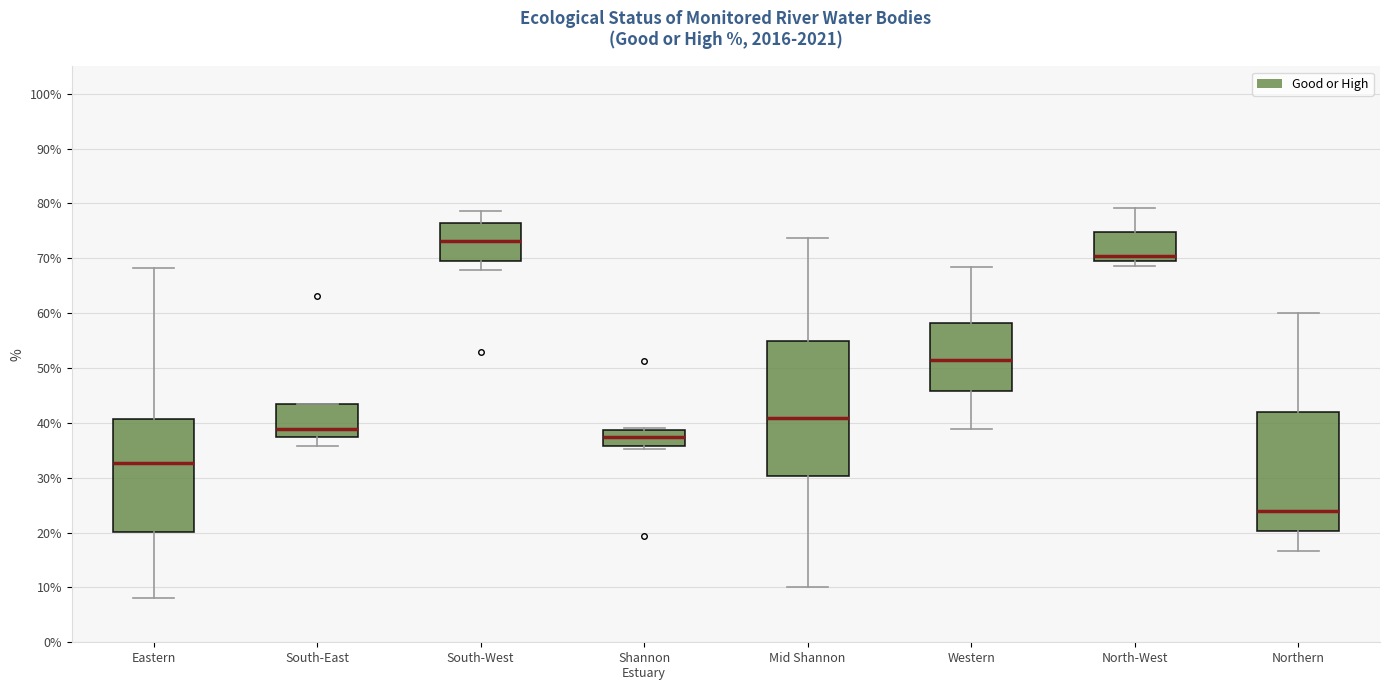

Where is the lower edge of the box for Shannon Estuary on the y-axis? The values are not printed on the chart, so give them approximately, as read against the axis.

36